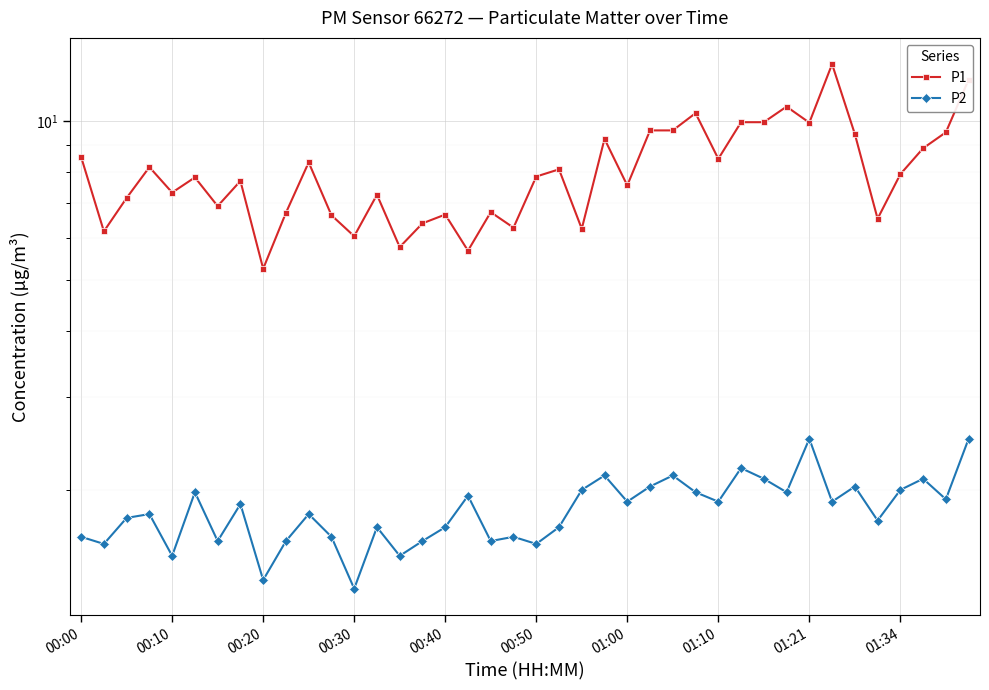

True or false: P2 has more than 1 interior local peaks.

True